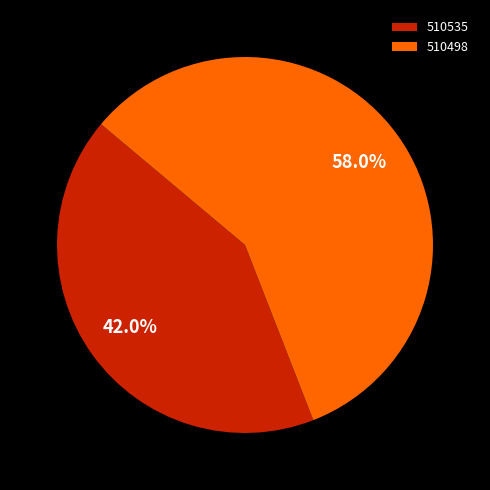

How many slices are in this pie chart?

2